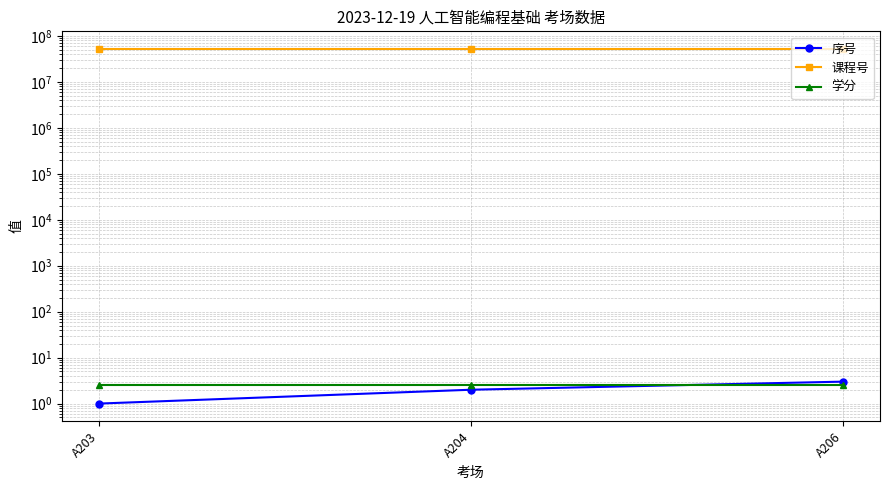

Read the 学分 value at A203.

2.5